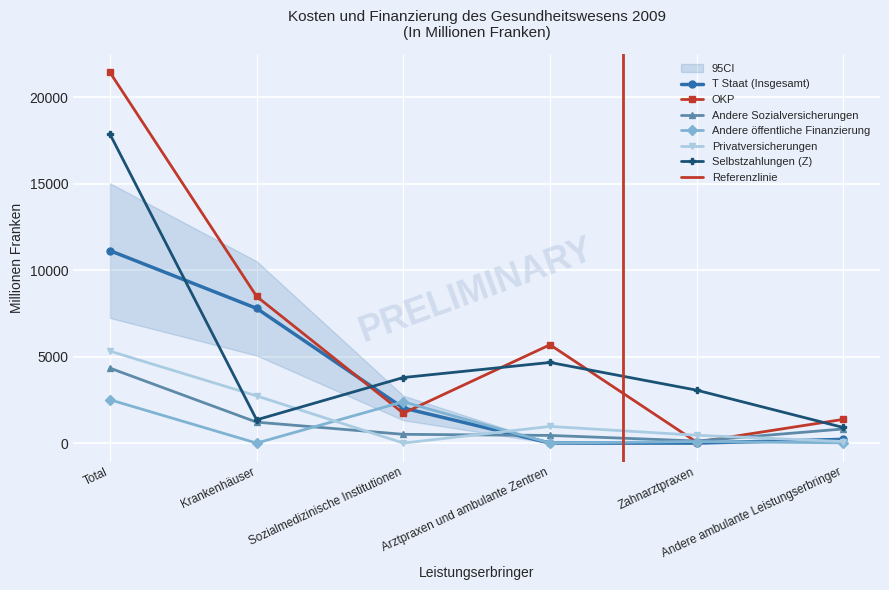

What is the sum of the Andere Sozialversicherungen values at Total and Andere ambulante Leistungserbringer?

5153.8